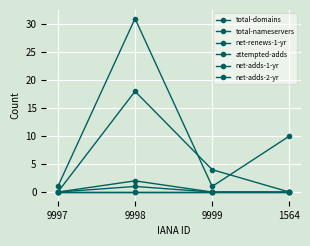

What is the label of the 1st point from the left?

9997